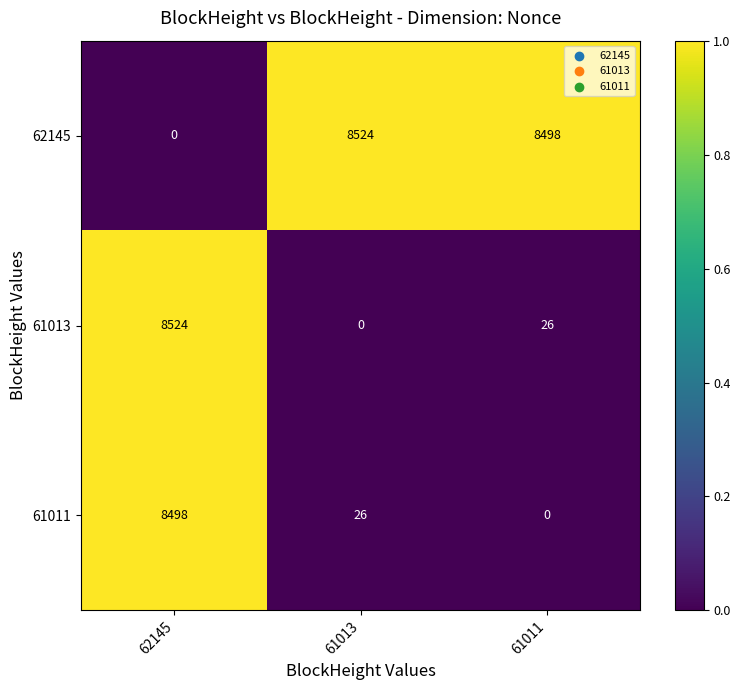

What is the difference between the highest and lowest values at 61013?

8524